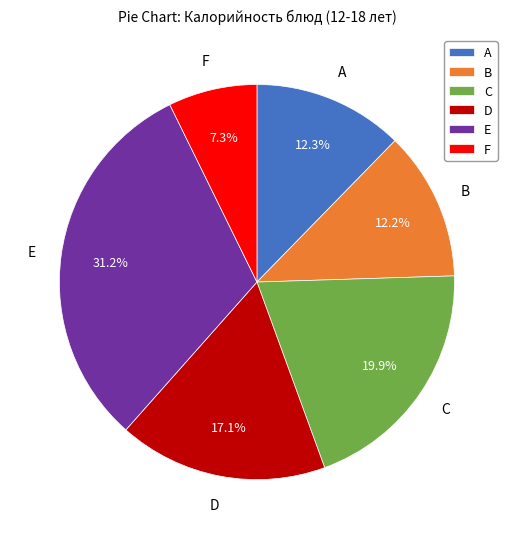

How much of the chart is everything except B?

87.8%